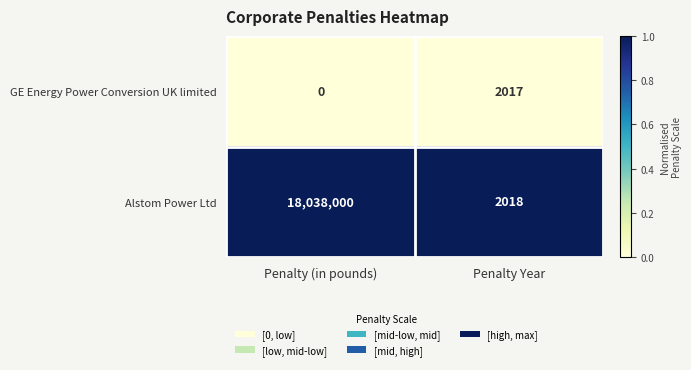

The Alstom Power Ltd series shows 18038000 at Penalty (in pounds). True or false?

True